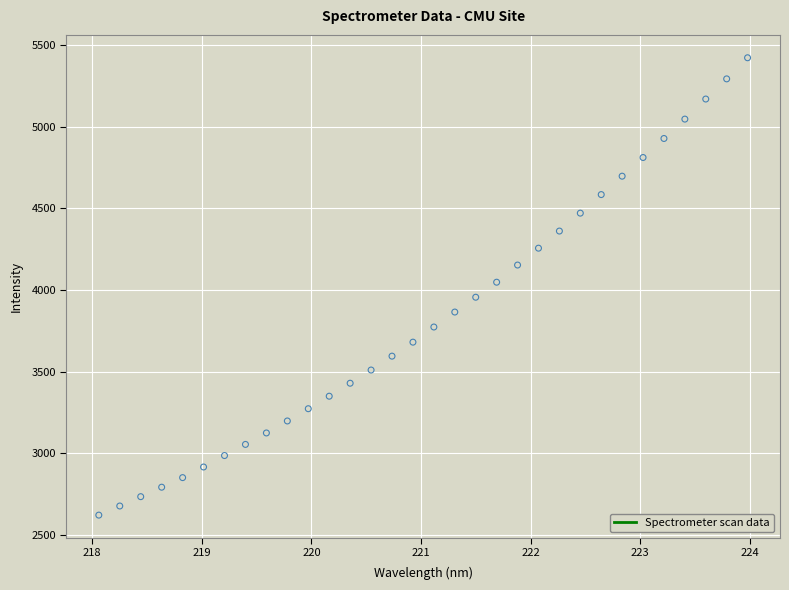

What is the range of Y values (max minus min)?

2802.7